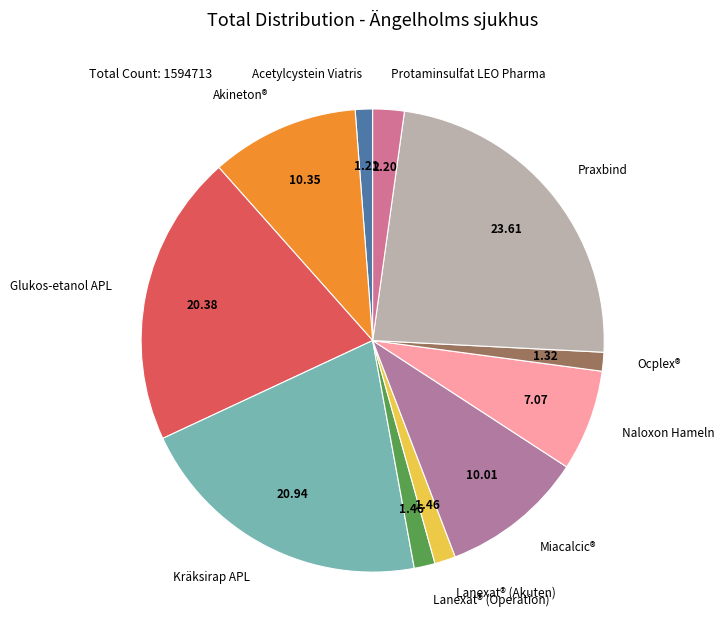

Which slice is the largest?

Praxbind